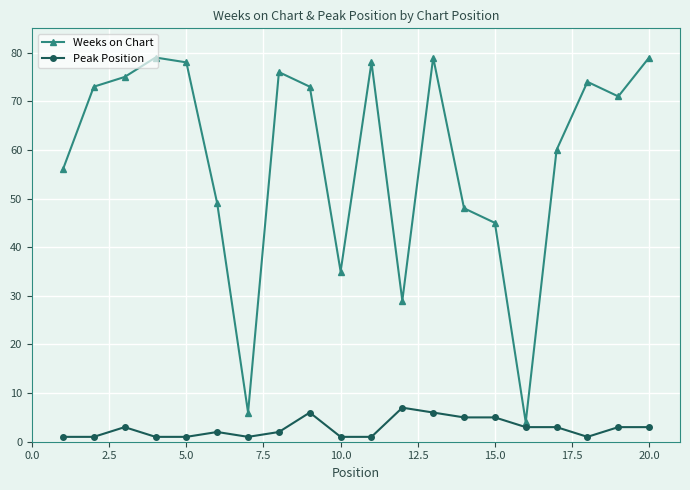

True or false: Weeks on Chart and Peak Position intersect in this chart.

False